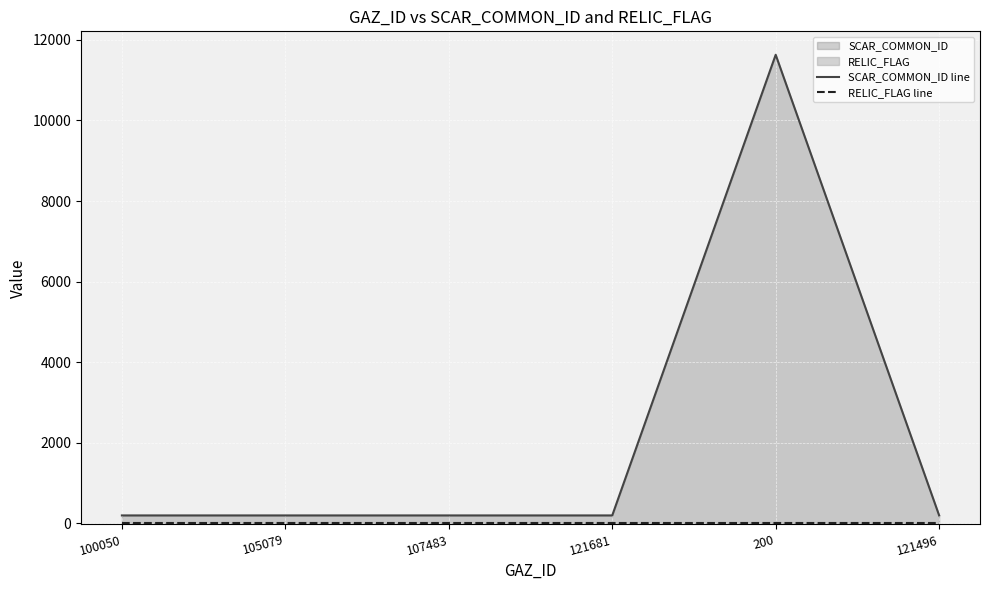

True or false: SCAR_COMMON_ID line and RELIC_FLAG line cross at least once.

False